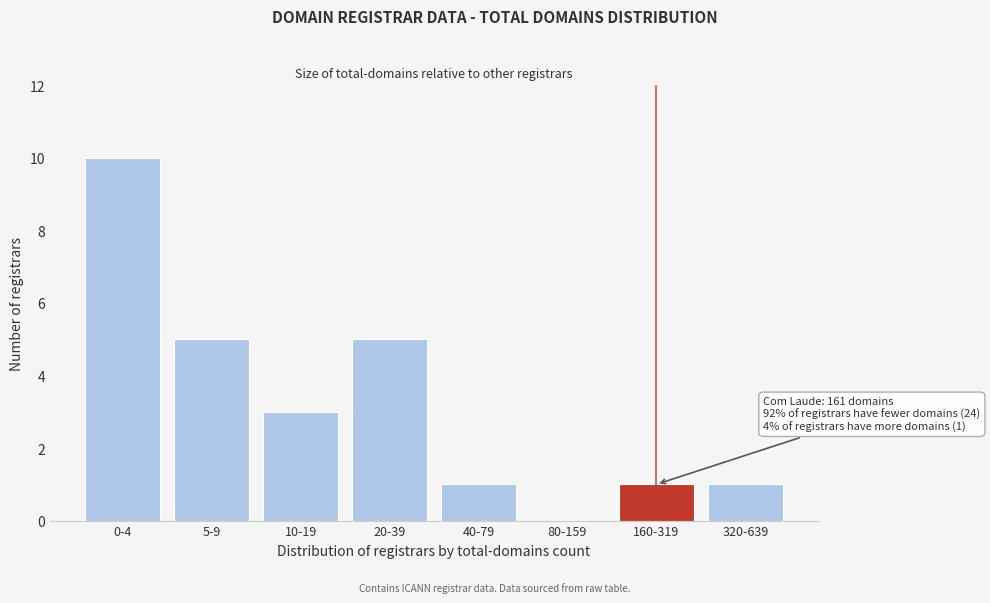

Reading right to left, what are all the values shown in this chart?

320-639=1	160-319=1	80-159=0	40-79=1	20-39=5	10-19=3	5-9=5	0-4=10